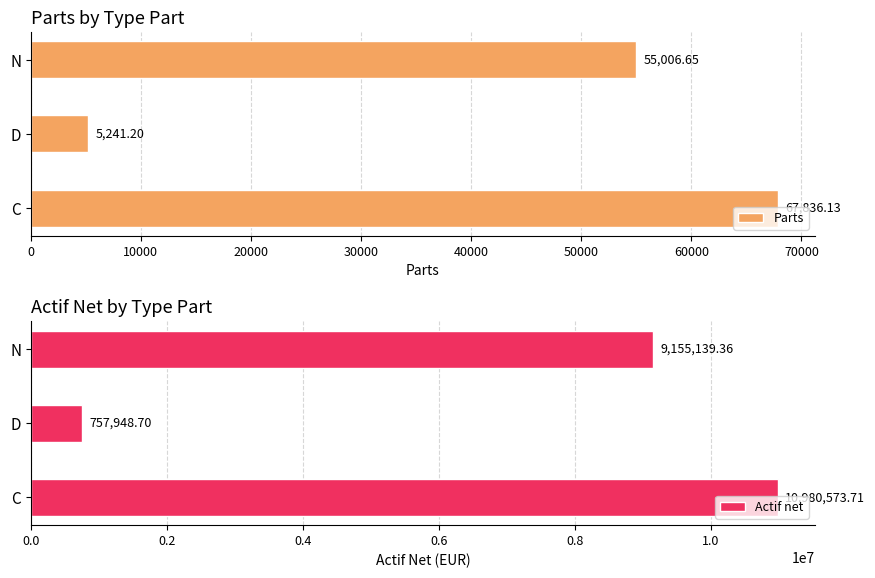

Rank the series by their maximum value, from lowest to highest.

Parts, Actif net